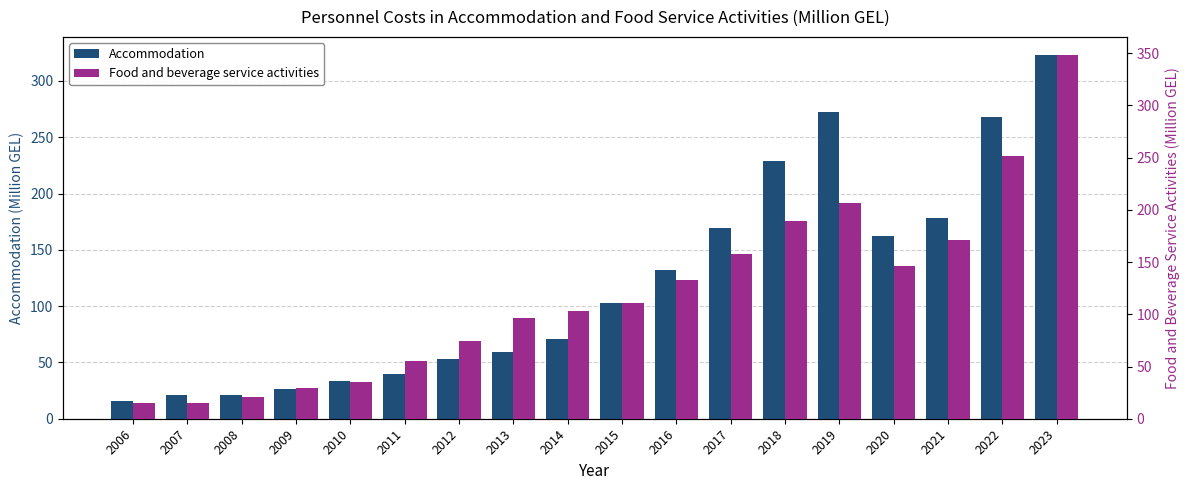

Between 2016 and 2014, which is larger?

2016